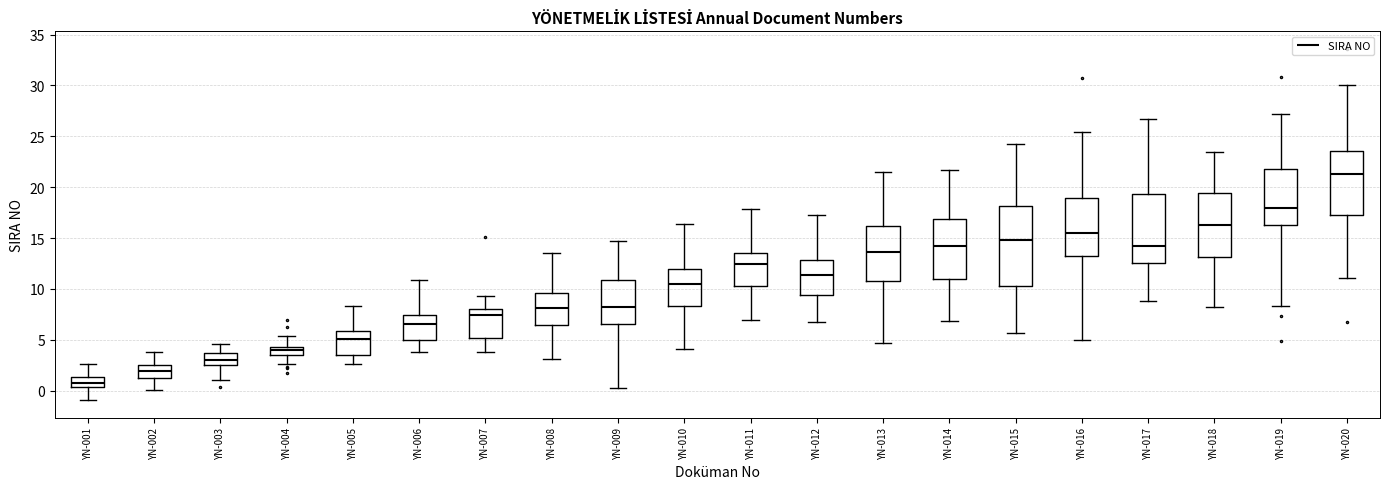

Reading left to right, transcribe this box plot: for each box, give where its median line is, the range the box spans, and where its two whiskers end, as read against the y-axis. The values are not printed on the chart, so give them approximately, as read against the axis.

YN-001: median 1.0, box 0.5 to 1.5, whiskers -1.0 to 2.5
YN-002: median 2.0, box 1.5 to 2.5, whiskers 0.0 to 4.0
YN-003: median 3.0, box 2.5 to 3.5, whiskers 1.0 to 4.5
YN-004: median 4.0, box 3.5 to 4.5, whiskers 2.5 to 5.5
YN-005: median 5.0, box 3.5 to 6.0, whiskers 2.5 to 8.5
YN-006: median 6.5, box 5.0 to 7.5, whiskers 4.0 to 11.0
YN-007: median 7.5, box 5.0 to 8.0, whiskers 4.0 to 9.5
YN-008: median 8.0, box 6.5 to 9.5, whiskers 3.0 to 13.5
YN-009: median 8.0, box 6.5 to 11.0, whiskers 0.0 to 14.5
YN-010: median 10.5, box 8.5 to 12.0, whiskers 4.0 to 16.5
YN-011: median 12.5, box 10.5 to 13.5, whiskers 7.0 to 18.0
YN-012: median 11.5, box 9.5 to 13.0, whiskers 7.0 to 17.5
YN-013: median 13.5, box 11.0 to 16.0, whiskers 4.5 to 21.5
YN-014: median 14.0, box 11.0 to 17.0, whiskers 7.0 to 21.5
YN-015: median 15.0, box 10.5 to 18.0, whiskers 5.5 to 24.5
YN-016: median 15.5, box 13.5 to 19.0, whiskers 5.0 to 25.5
YN-017: median 14.0, box 12.5 to 19.5, whiskers 9.0 to 26.5
YN-018: median 16.5, box 13.0 to 19.5, whiskers 8.5 to 23.5
YN-019: median 18.0, box 16.5 to 22.0, whiskers 8.5 to 27.0
YN-020: median 21.5, box 17.5 to 23.5, whiskers 11.0 to 30.0